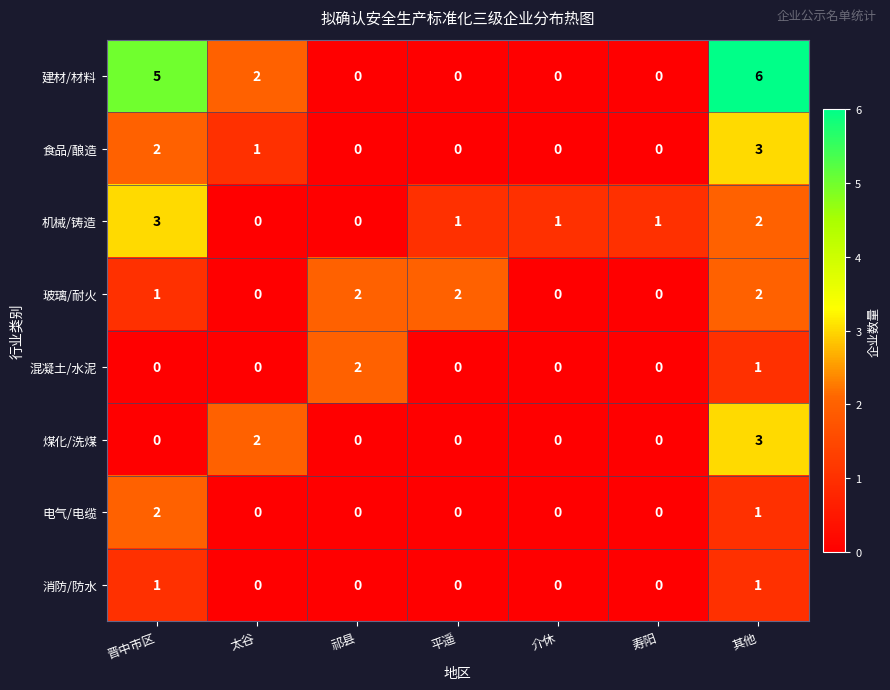

Which series has the largest range (max minus min)?

建材/材料